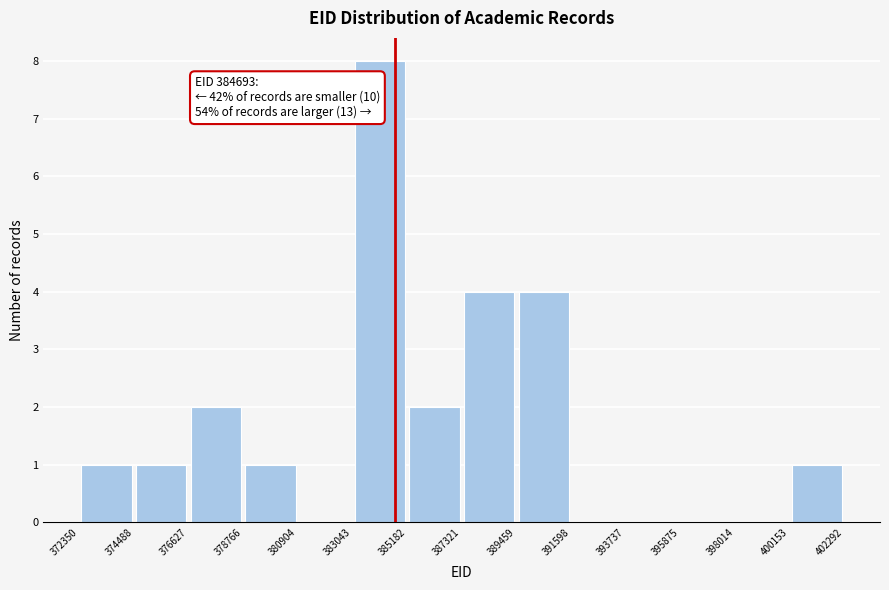

Which range on the x-axis has the tallest bar?

383043 to 385182